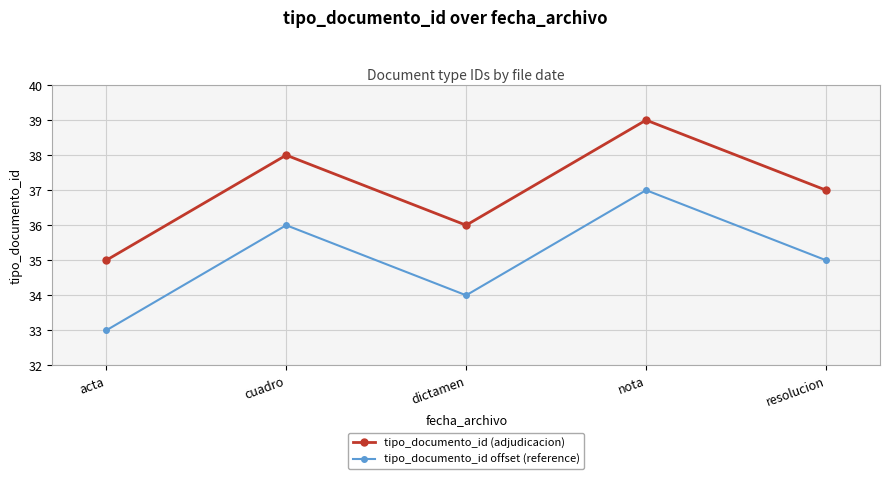

How many tipo_documento_id offset (reference) values are between 34 and 36?

3